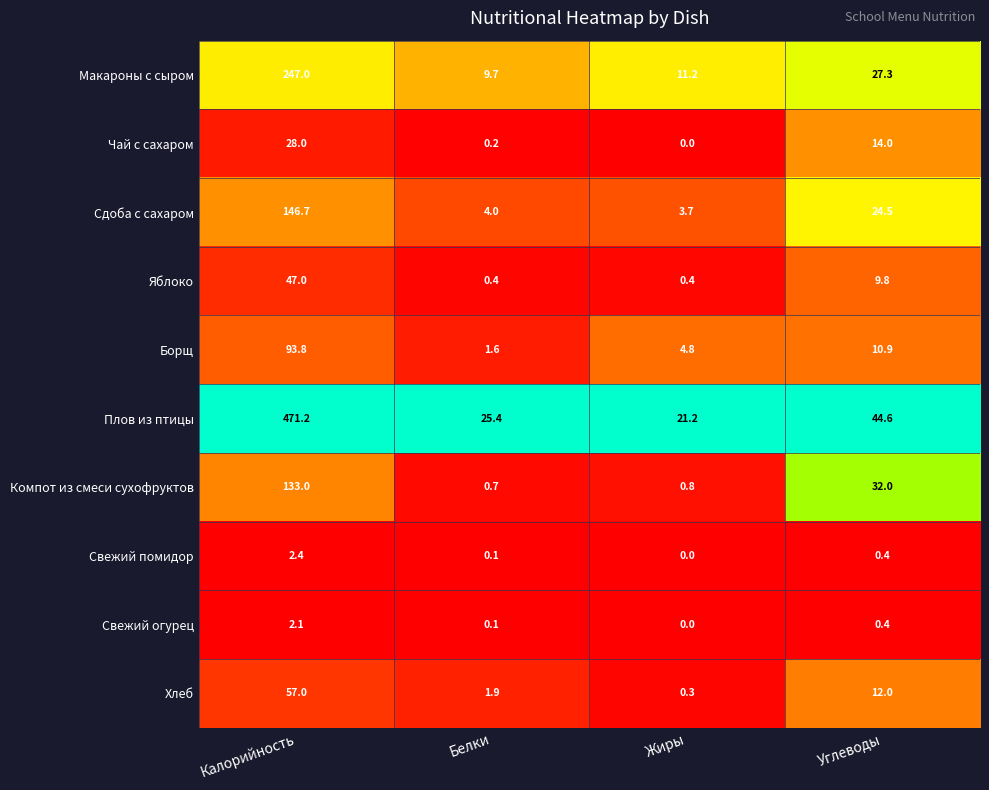

What value does the Яблоко series have at Углеводы?

9.8